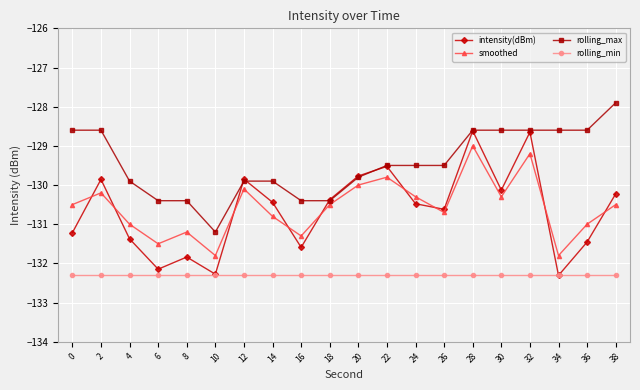

Is the value of smoothed at 12 greater than the value of rolling_max at 18?

Yes